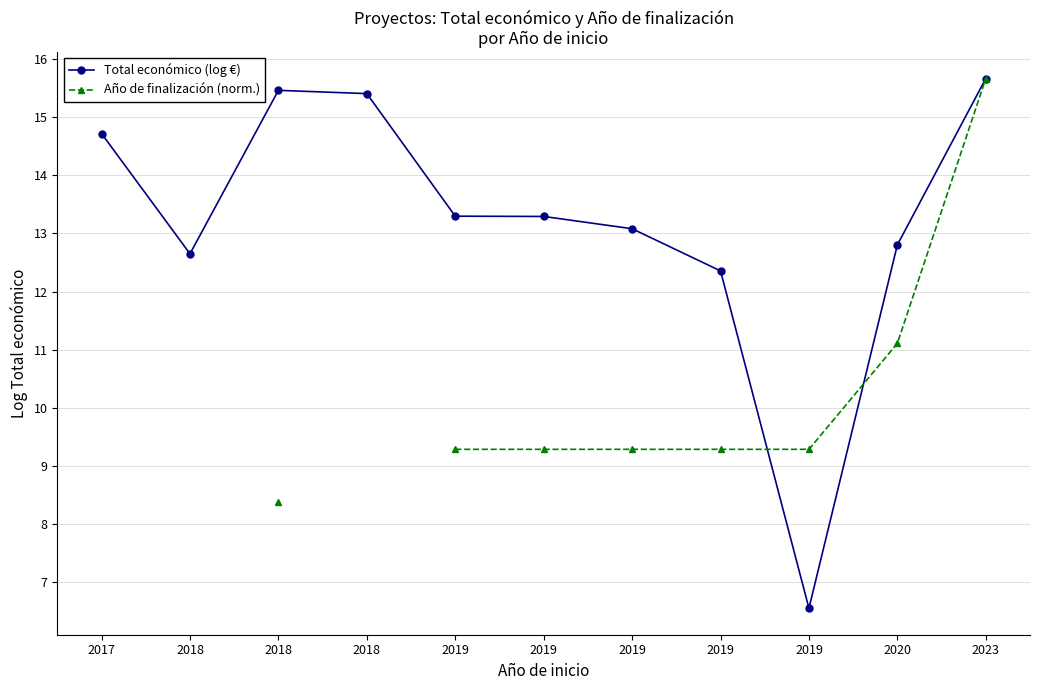

True or false: Año de finalización (norm.) and Total económico (log €) intersect in this chart.

True